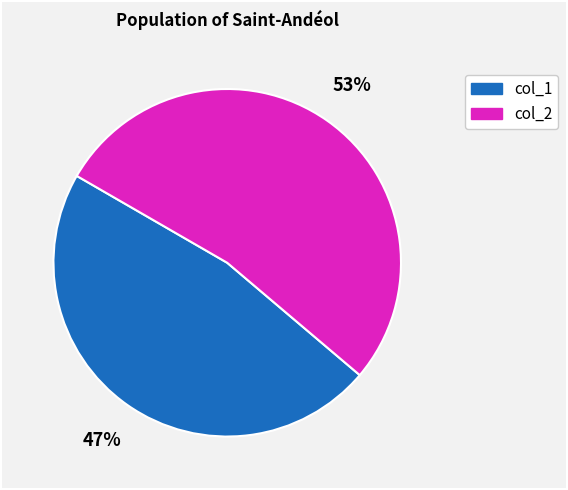

Which category has the biggest portion of the pie?

col_2